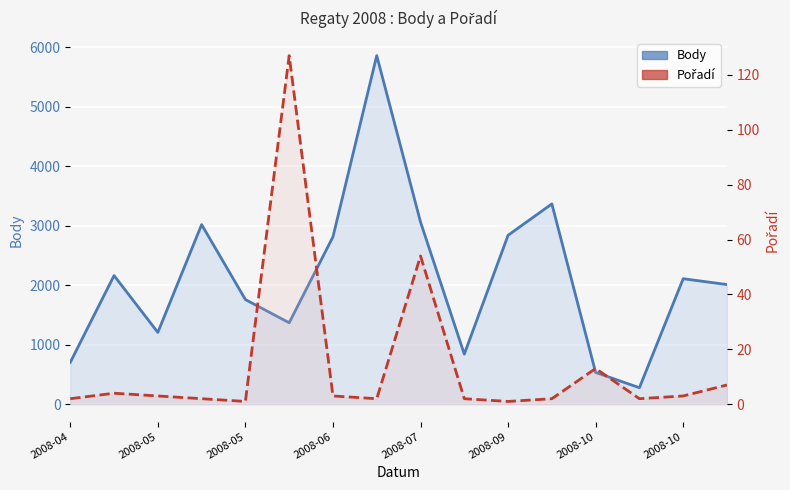

What is the minimum value shown in the chart?

1